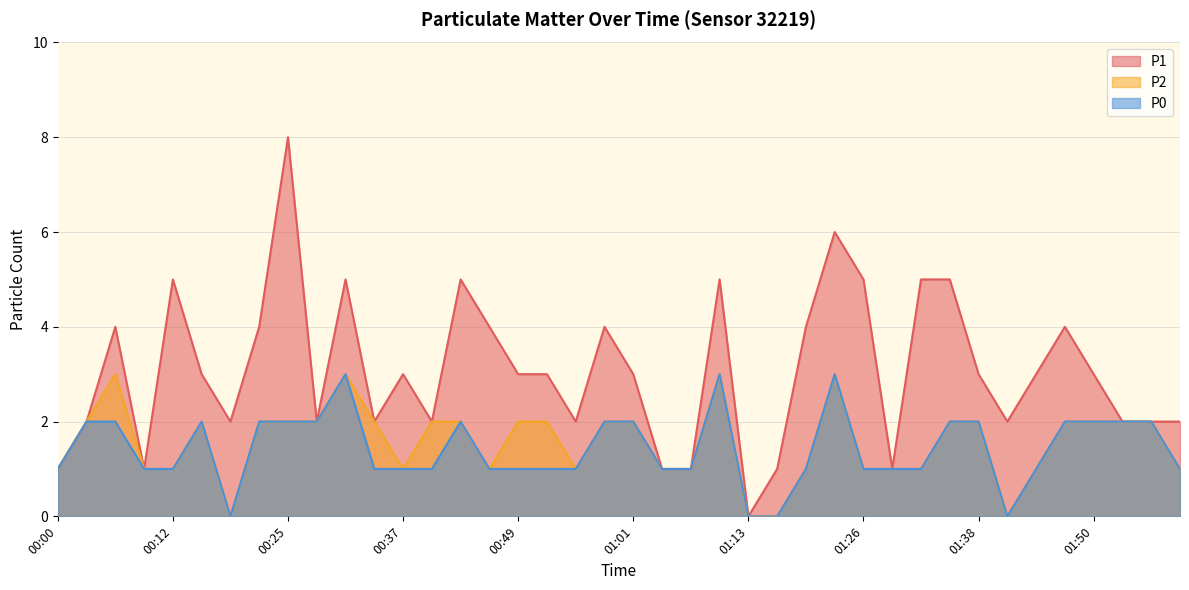

Reading right to left, list all the values displayed in this chart.

P1: 2	2	2	3	4	3	2	3	5	5	1	5	6	4	1	0	5	1	1	3	4	2	3	3	4	5	2	3	2	5	2	8	4	2	3	5	1	4	2	1
P2: 1	2	2	2	2	1	0	2	2	1	1	1	3	1	0	0	3	1	1	2	2	1	2	2	1	2	2	1	2	3	2	2	2	0	2	1	1	3	2	1
P0: 1	2	2	2	2	1	0	2	2	1	1	1	3	1	0	0	3	1	1	2	2	1	1	1	1	2	1	1	1	3	2	2	2	0	2	1	1	2	2	1